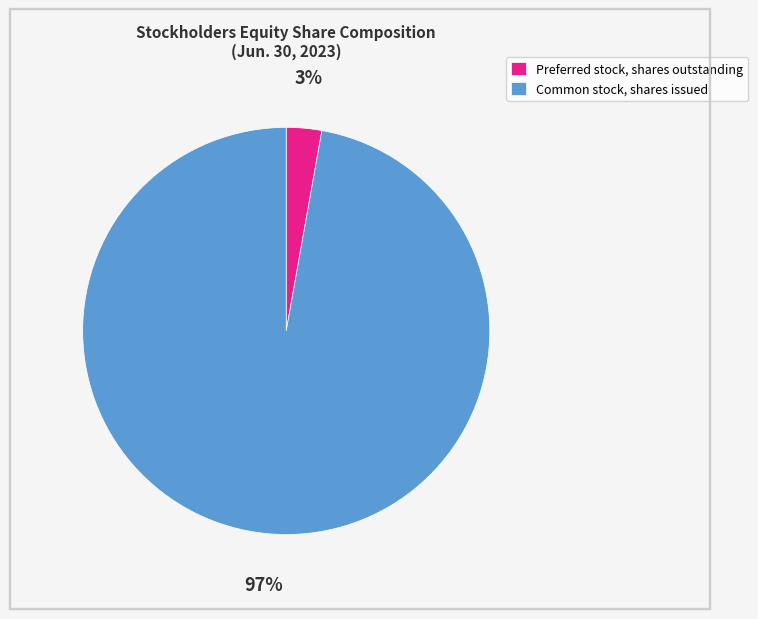

To the nearest percent, what is the combined percentage of Common stock, shares issued and Preferred stock, shares outstanding?

100%